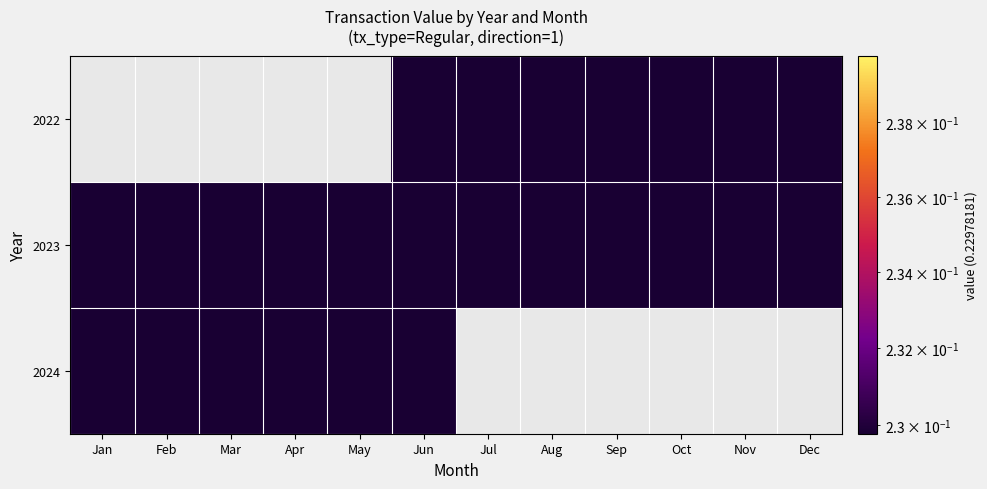

What is the total value across all series at Nov?

0.5